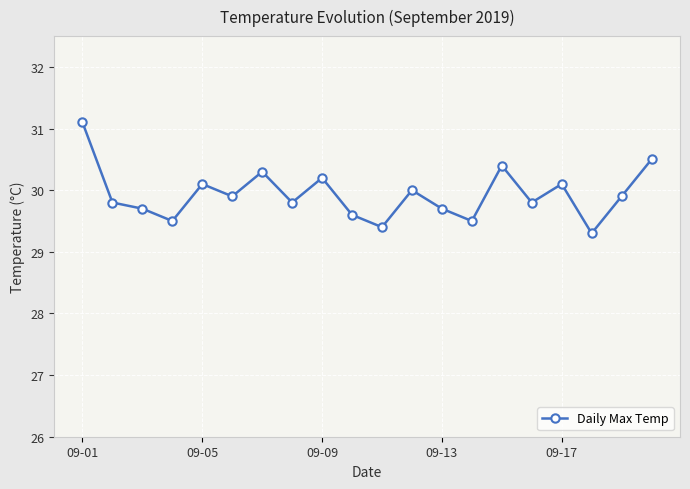

What is the difference between the second highest and minimum values?

1.2